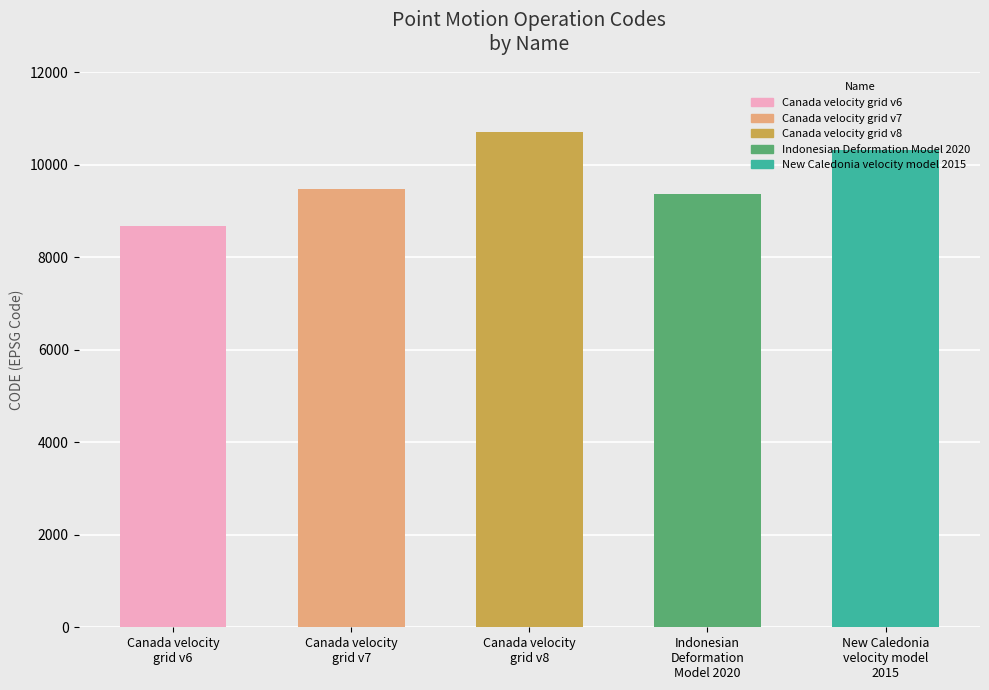

Is it true that the value at Canada velocity
grid v6 is 8676?

True